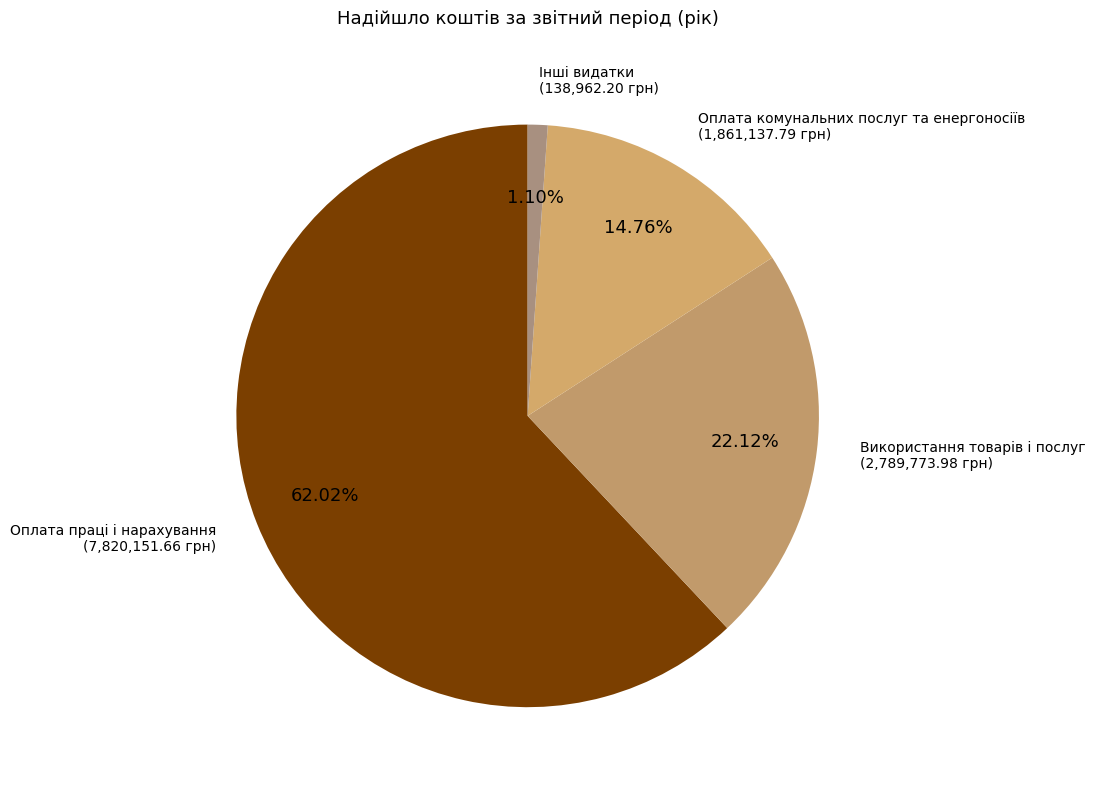

How many slices are in this pie chart?

4